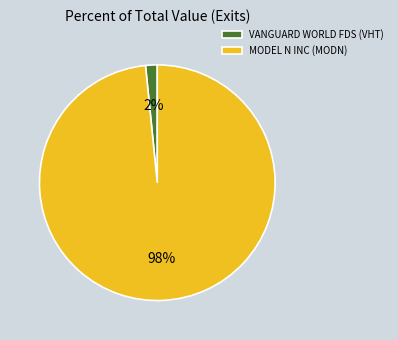

To the nearest percent, what is the combined percentage of MODEL N INC (MODN) and VANGUARD WORLD FDS (VHT)?

100%